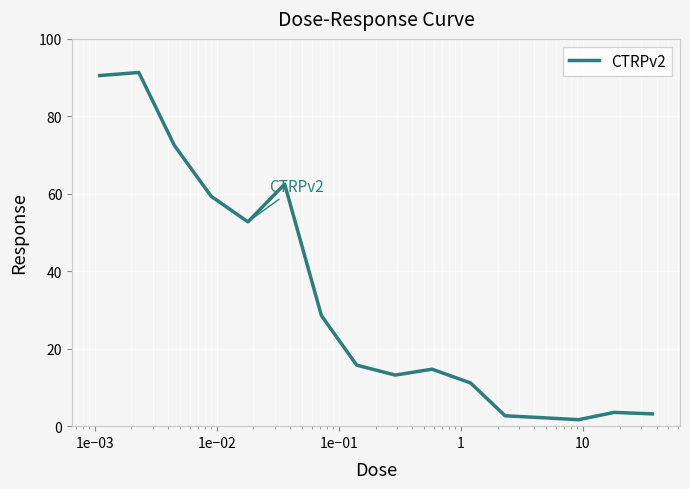

What is the maximum value shown in the chart?

91.3